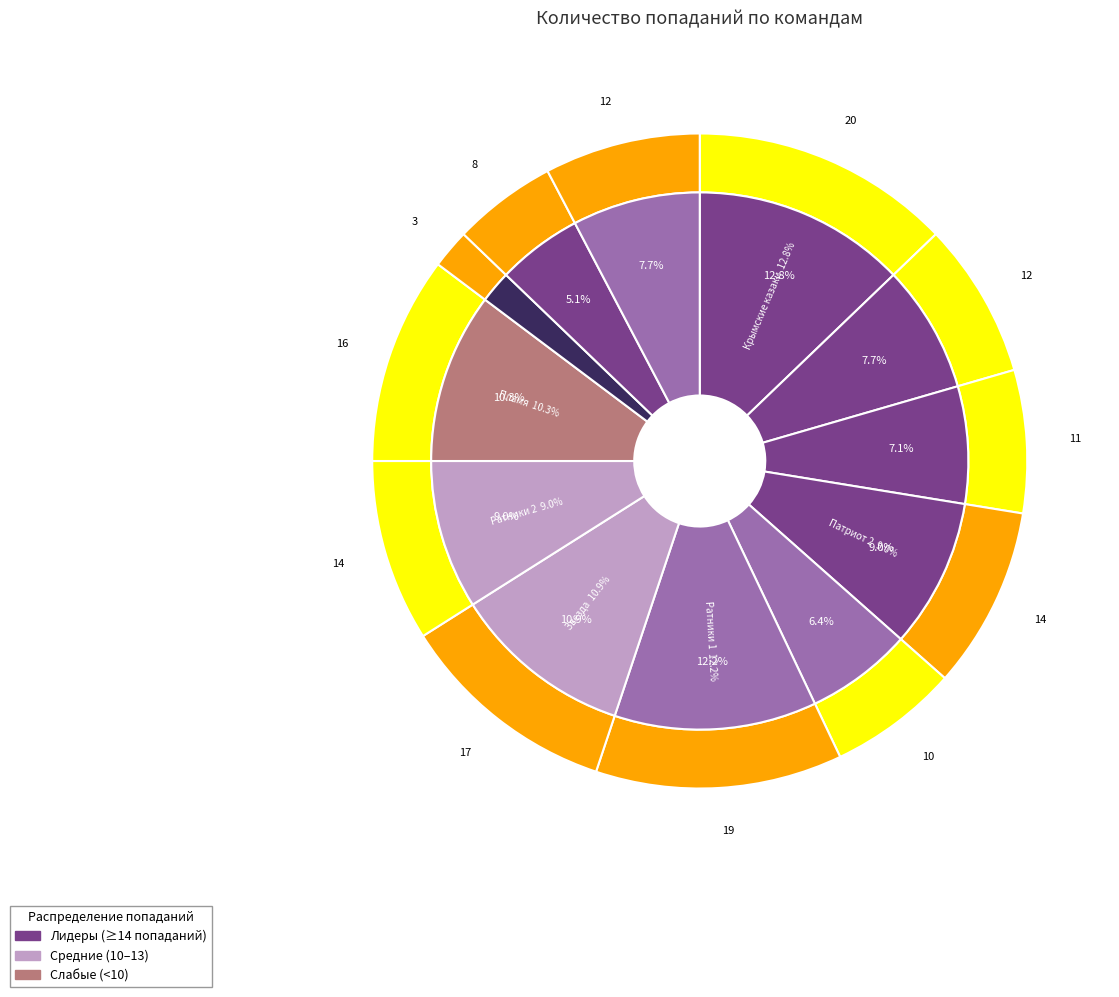

What is the smallest slice in the pie chart?

Русские витязи